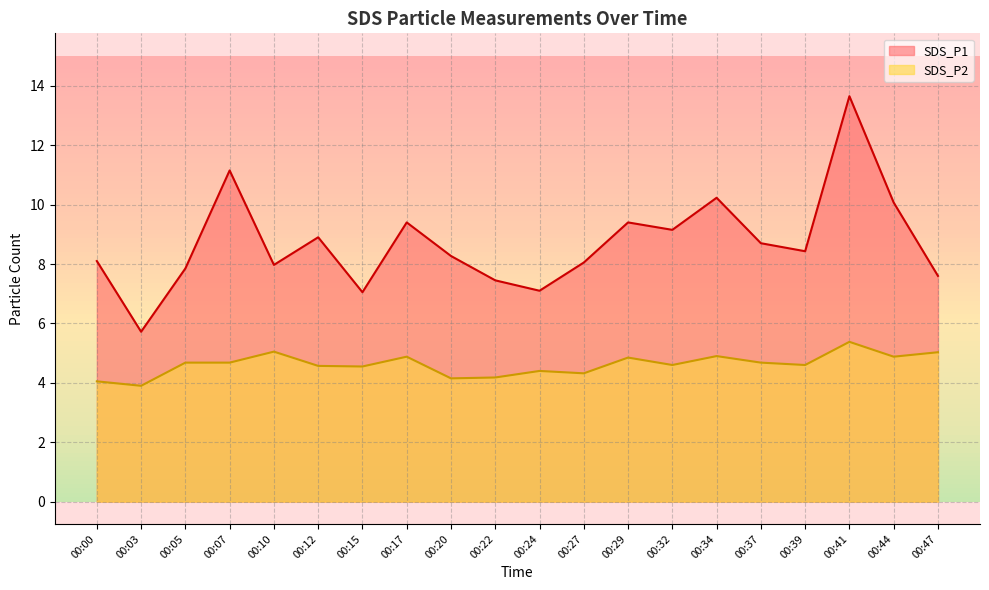

Does the chart display data point markers on the line(s)?

No